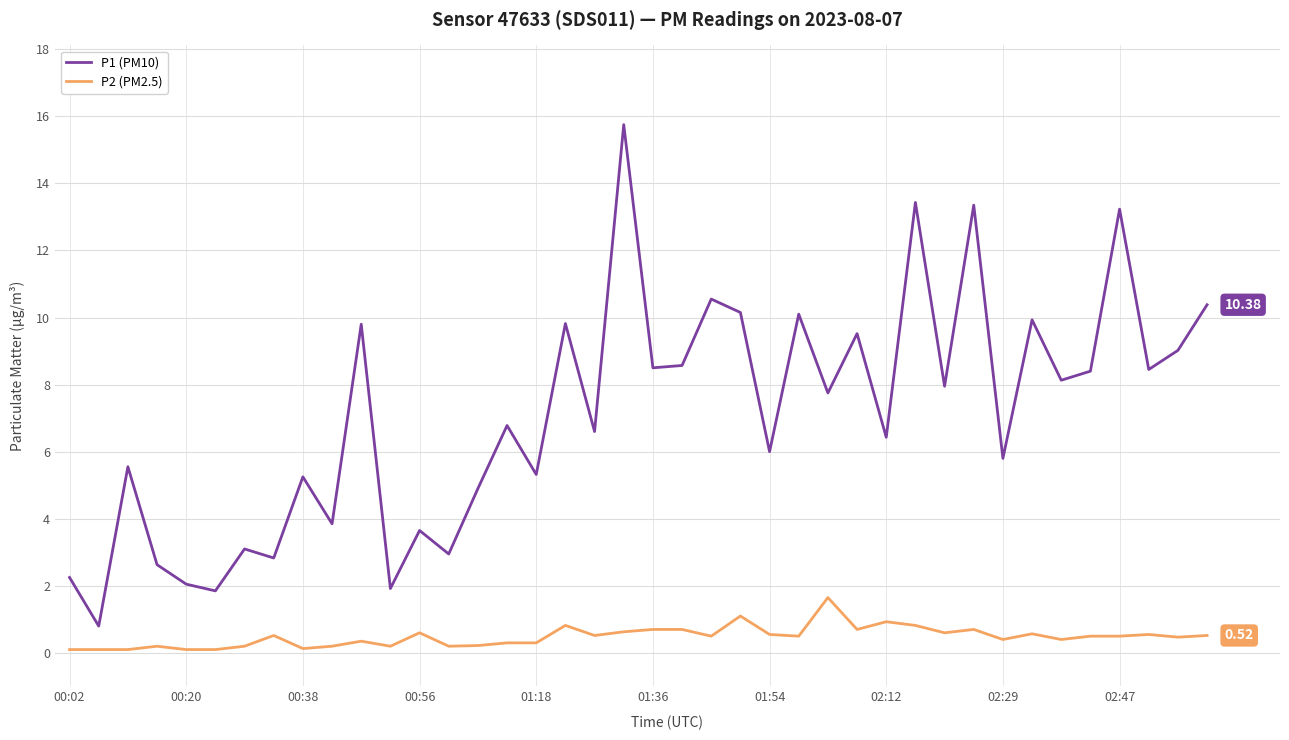

Which series has the largest range (max minus min)?

P1 (PM10)